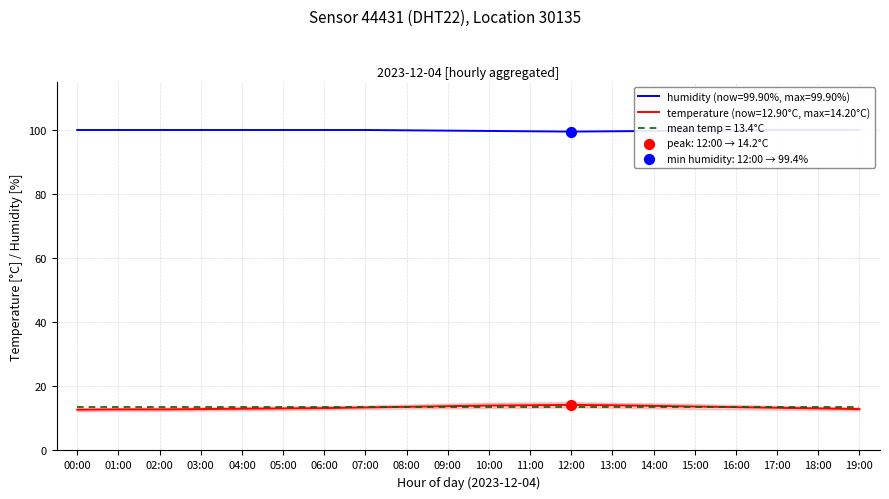

What is the total value across all series at 14:00?

113.5